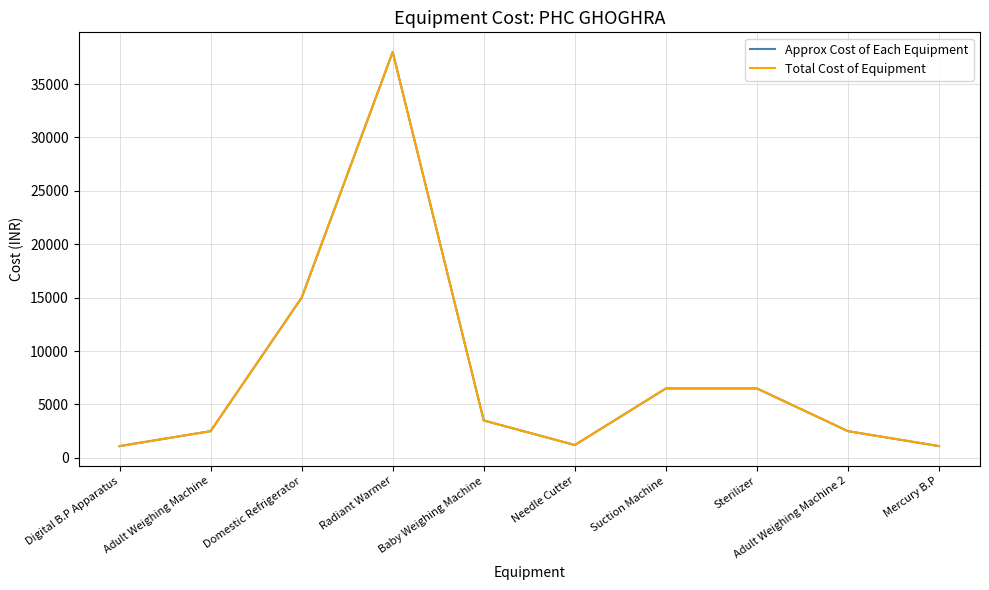

What is the sum of all Approx Cost of Each Equipment values?

77900